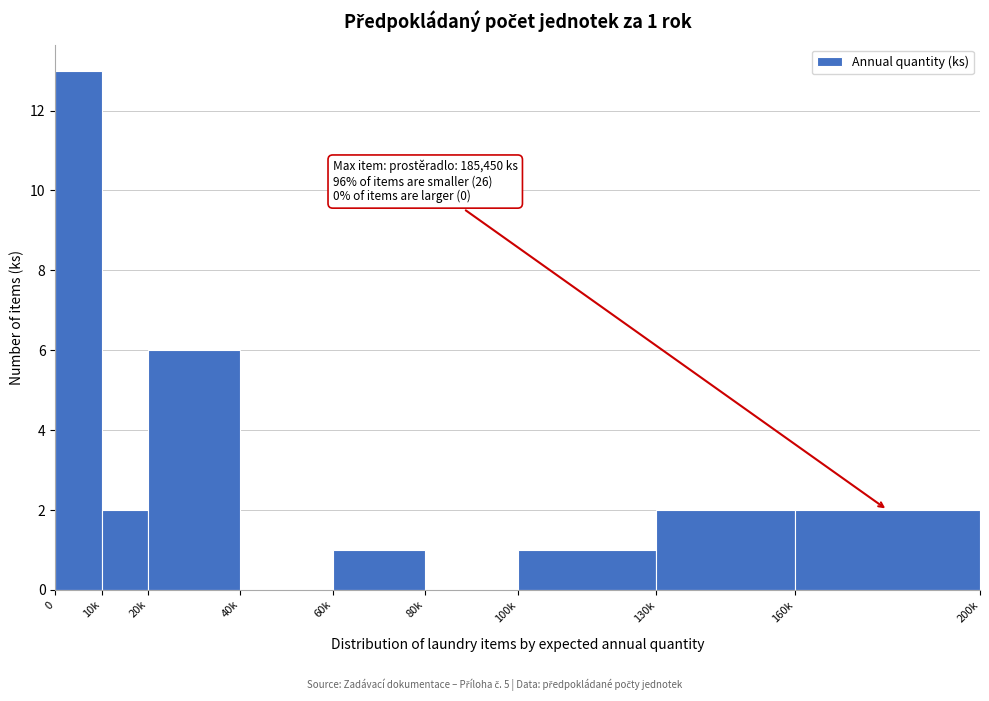

Reading left to right, extract all data points from this chart.

0=13	10k=2	20k=6	40k=0	60k=1	80k=0	100k=1	130k=2	160k=2